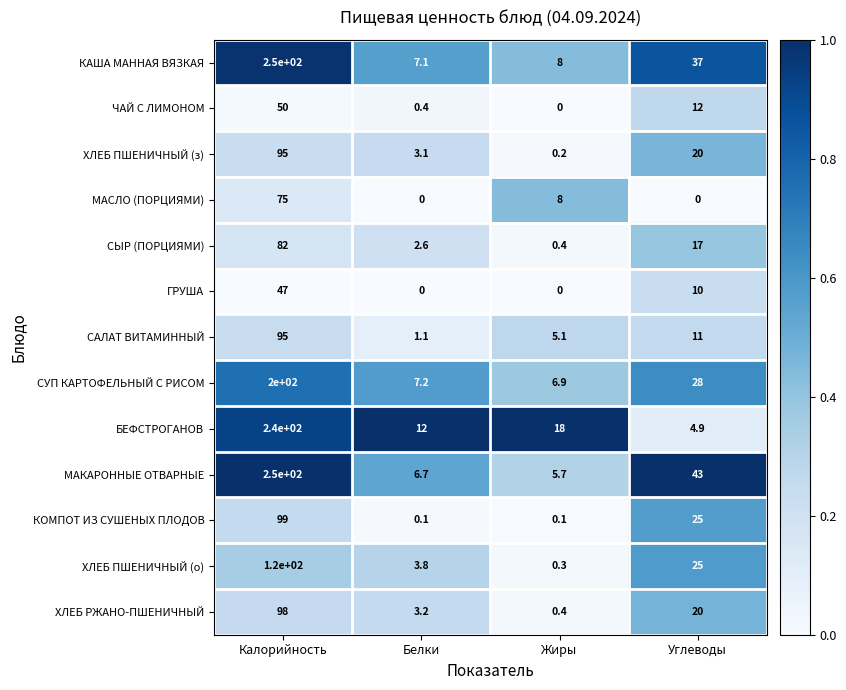

The value of КАША МАННАЯ ВЯЗКАЯ at Жиры is 8.0. True or false?

True